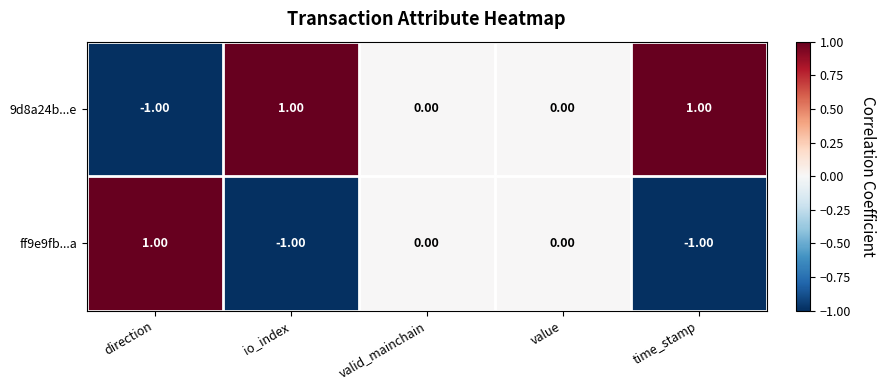

What is the minimum value shown in the chart?

-1